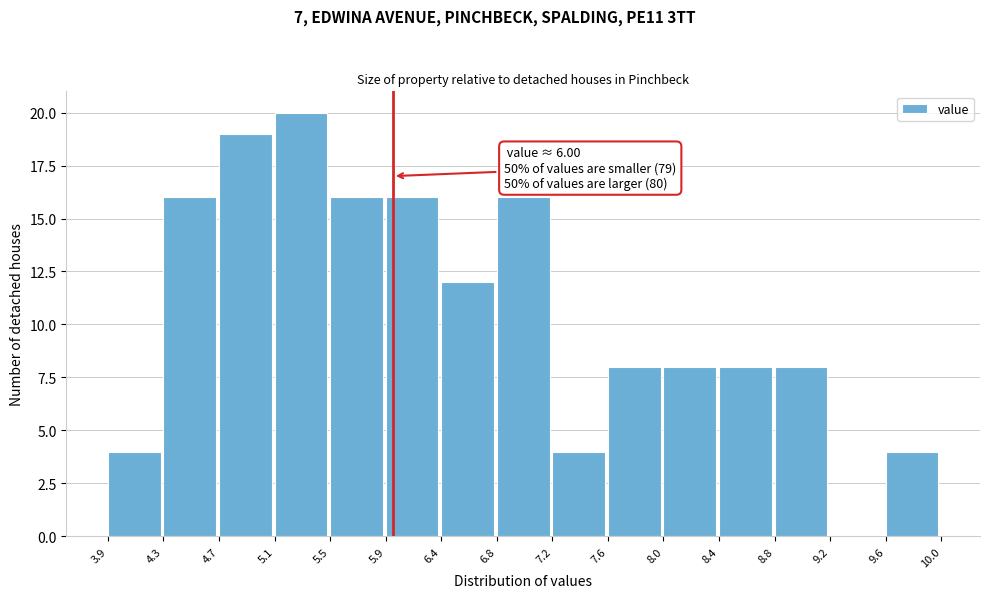

Which range on the x-axis has the tallest bar?

5.1 to 5.5